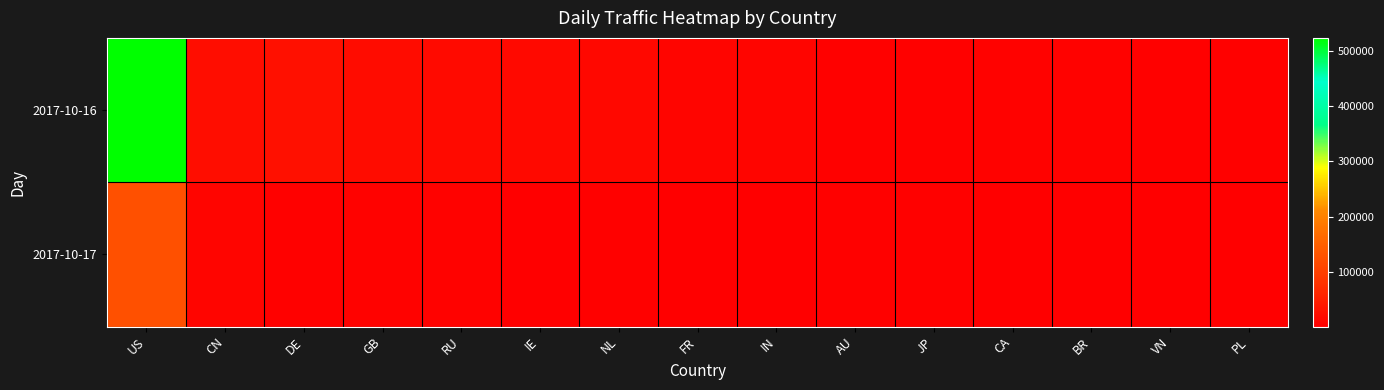

Reading right to left, list all the values displayed in this chart.

2017-10-16: PL=3960	VN=3325	BR=4770	CA=5194	JP=3696	AU=2974	IN=8651	FR=10538	NL=13185	IE=16326	RU=17857	GB=19714	DE=25372	CN=22096	US=524374
2017-10-17: PL=392	VN=1745	BR=693	CA=947	JP=2569	AU=3429	IN=2314	FR=1179	NL=3242	IE=2408	RU=4723	GB=4890	DE=3195	CN=10391	US=123599